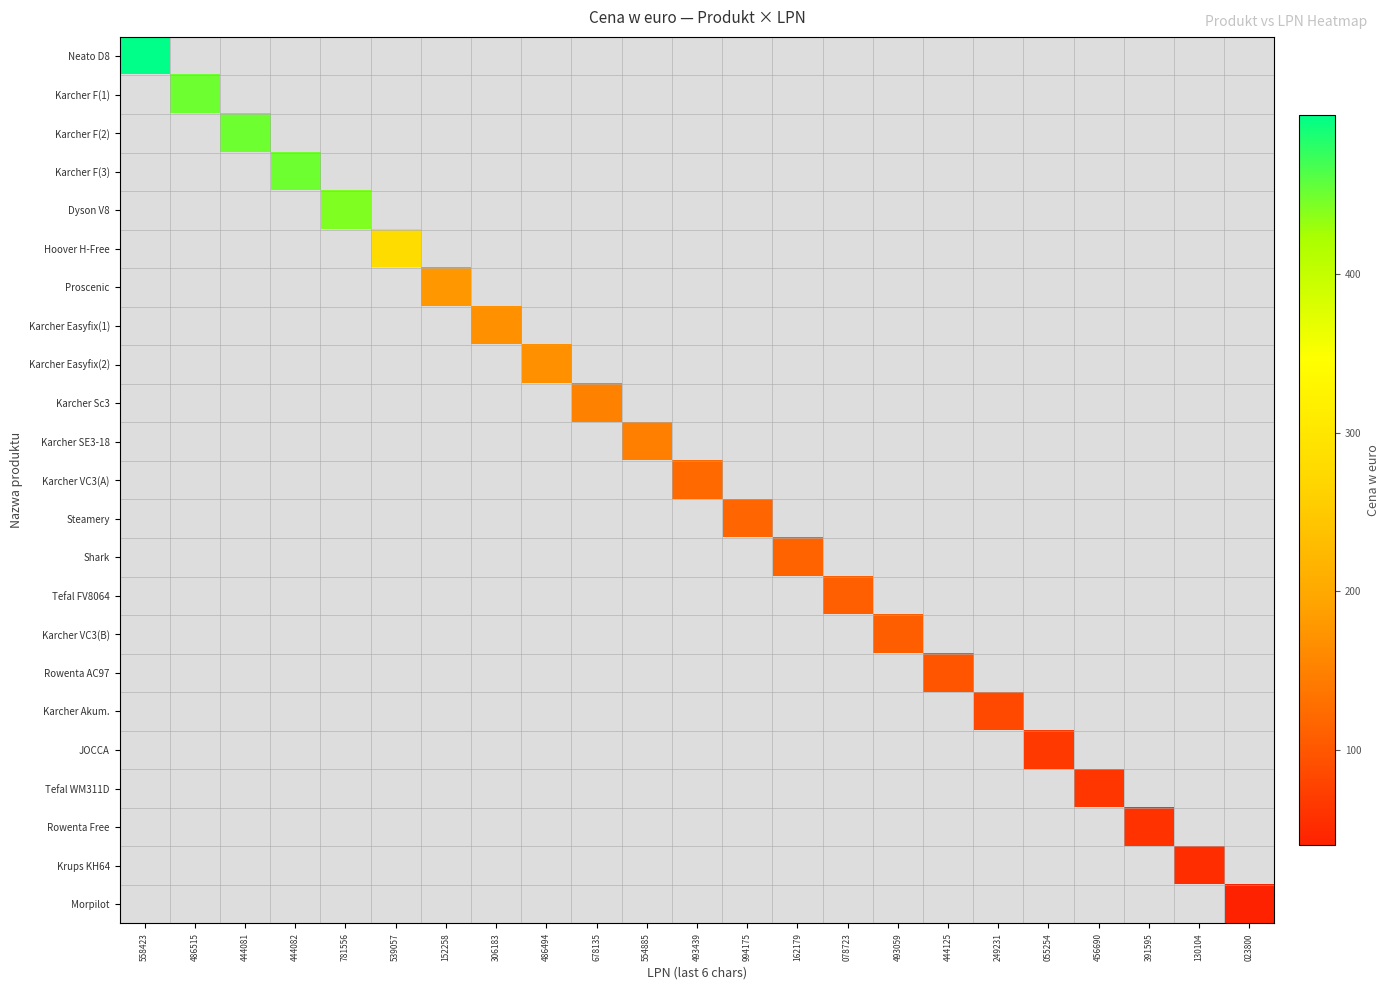

List the series in order of their overall mean, highest first.

Neato D8, Karcher F(1), Karcher F(2), Karcher F(3), Dyson V8, Hoover H-Free, Proscenic, Karcher Easyfix(1), Karcher Easyfix(2), Karcher Sc3, Karcher SE3-18, Karcher VC3(A), Steamery, Shark, Tefal FV8064, Karcher VC3(B), Rowenta AC97, Karcher Akum., JOCCA, Tefal WM311D, Rowenta Free, Krups KH64, Morpilot